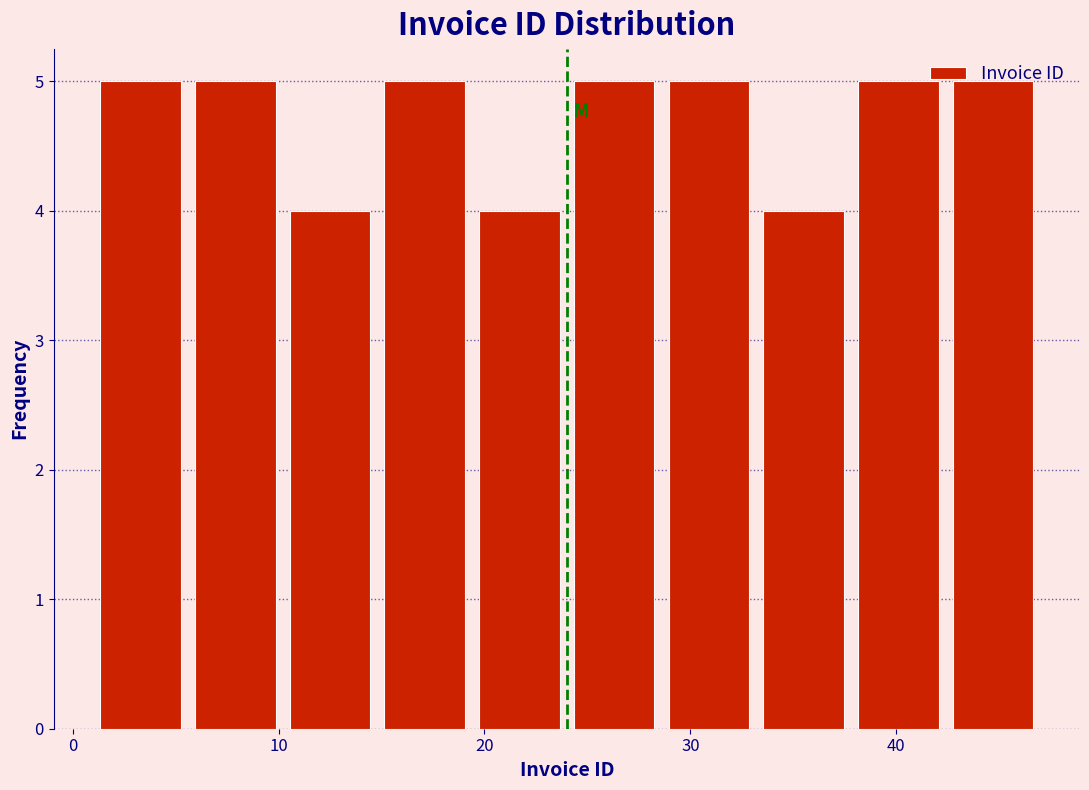

Reading left to right, transcribe this chart: for each bar, give the range it covers on the x-axis and its height. Neither the bar edges nor the heights are printed on the chart, so give them approximately, as read against the axes.

1.0 to 5.6: 5
5.6 to 10.2: 5
10.2 to 14.8: 4
14.8 to 19.4: 5
19.4 to 24.0: 4
24.0 to 28.6: 5
28.6 to 33.2: 5
33.2 to 37.8: 4
37.8 to 42.4: 5
42.4 to 47.0: 5